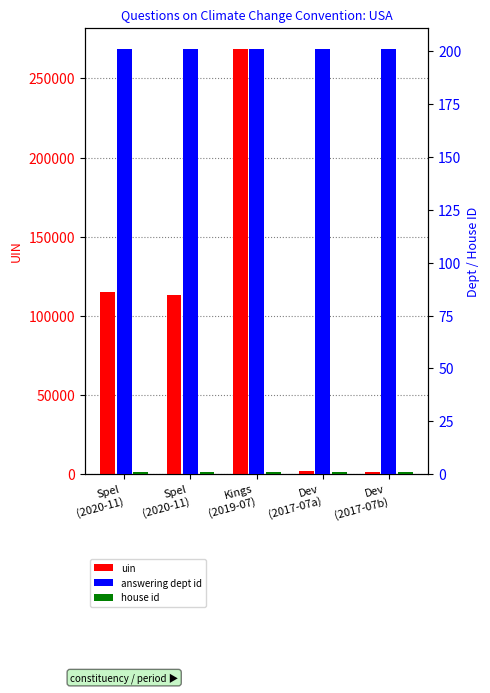

What are all the series names shown in the legend?

uin, answering dept id, house id